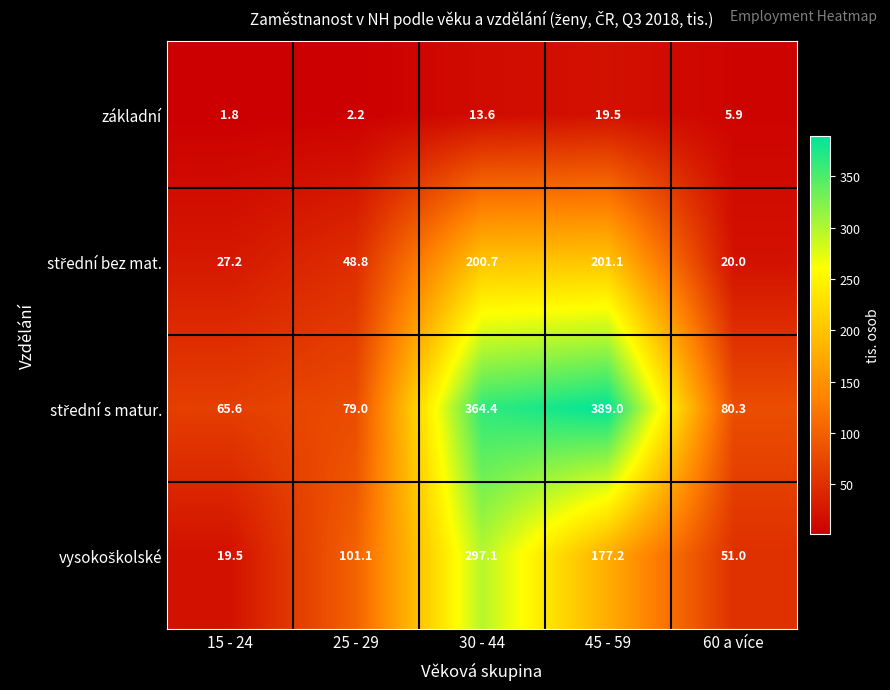

At which category does the chart reach its minimum across all series?

15 - 24